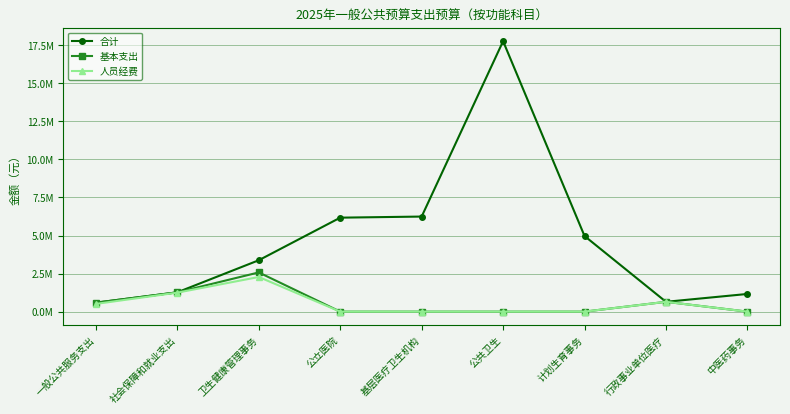

At which label does 基本支出 reach its peak?

卫生健康管理事务